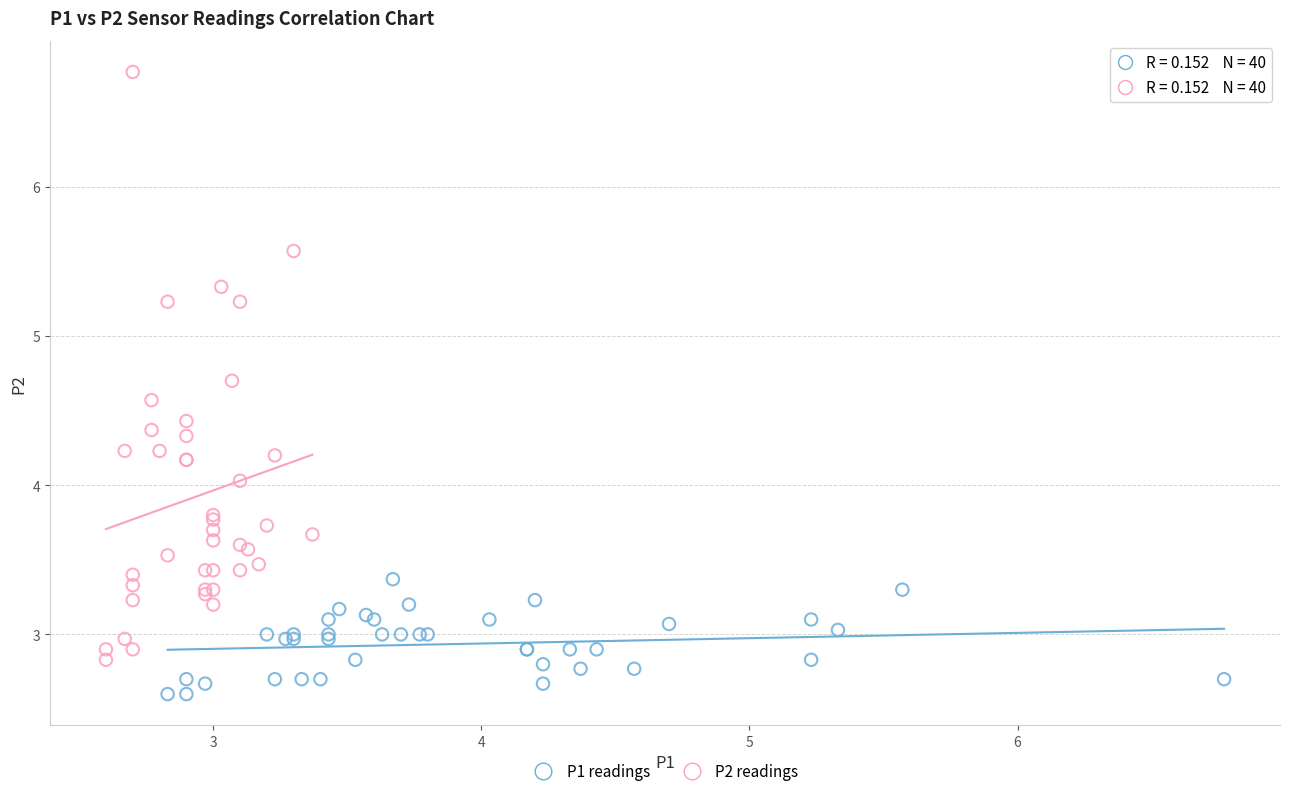

Which series contains the lowest Y value?

P1 readings